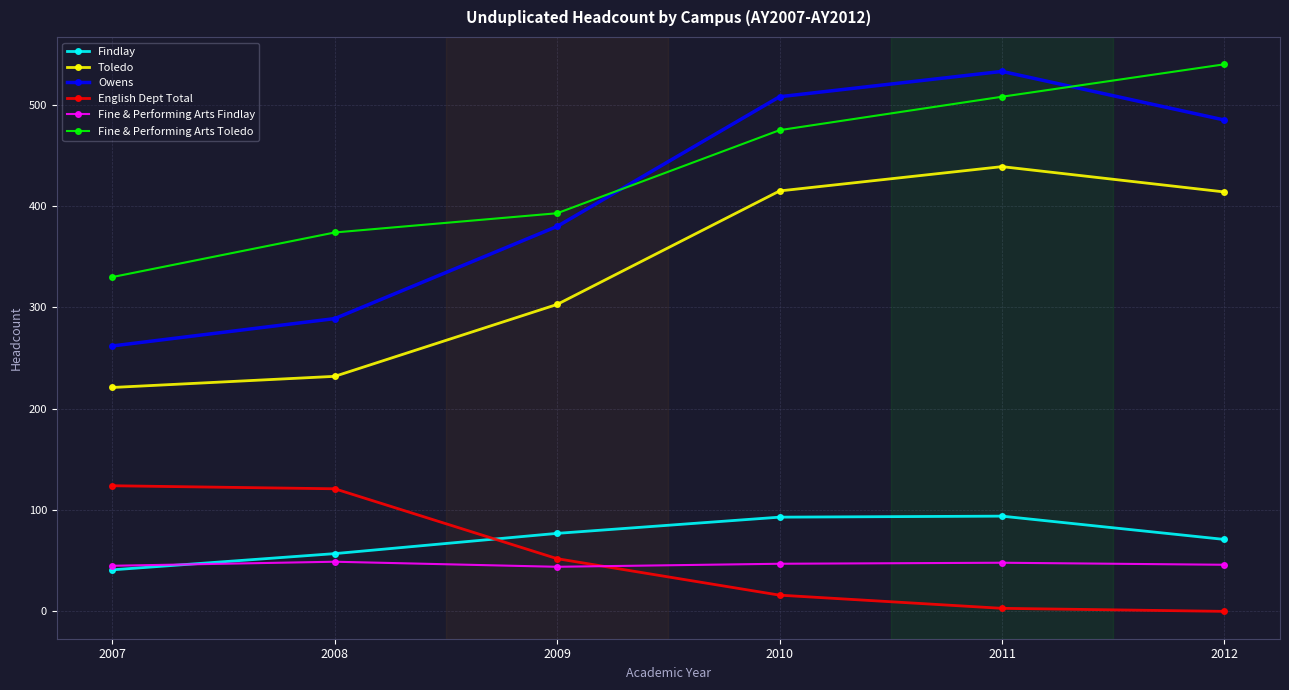

List the series in order of their peak value, highest first.

Fine & Performing Arts Toledo, Owens, Toledo, English Dept Total, Findlay, Fine & Performing Arts Findlay